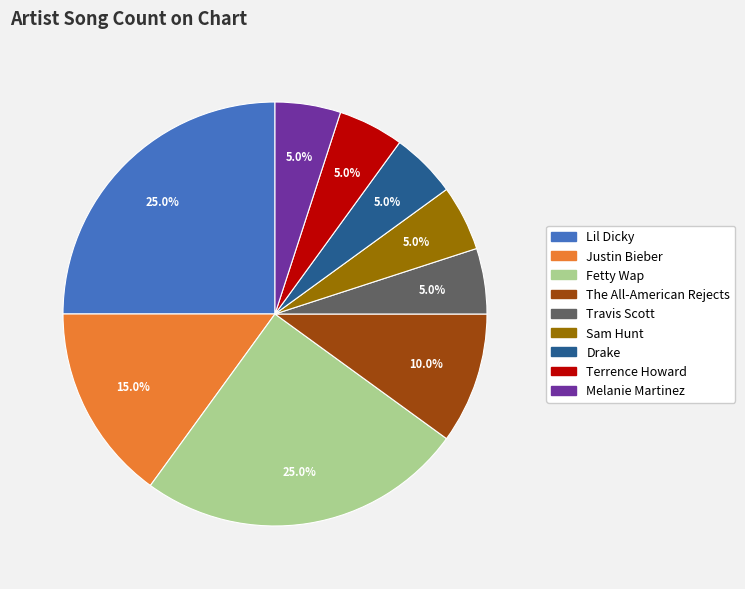

The Sam Hunt slice represents 5% of the pie. True or false?

True